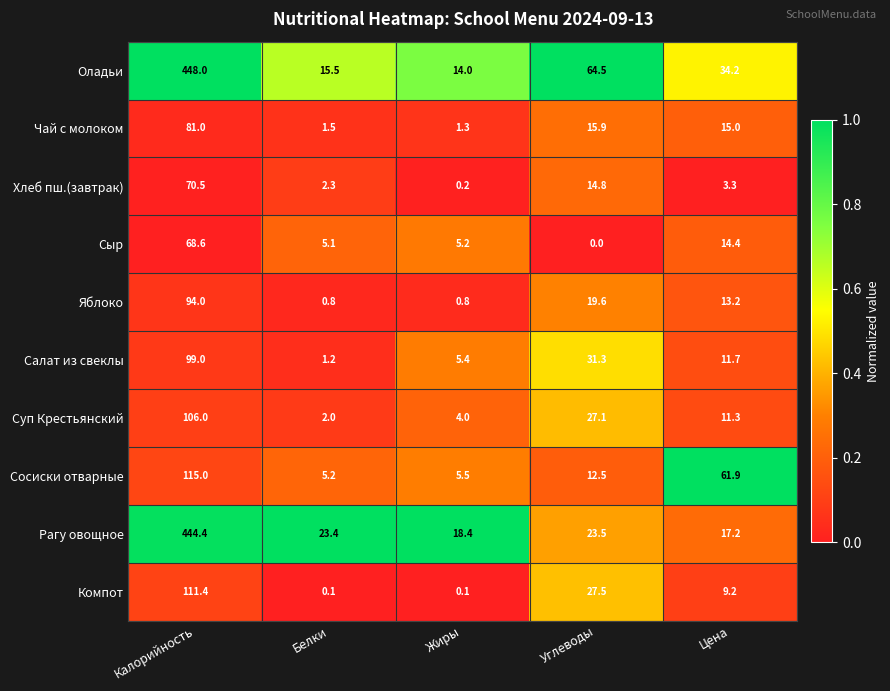

What is the average value of the Хлеб пш.(завтрак) series?

18.2